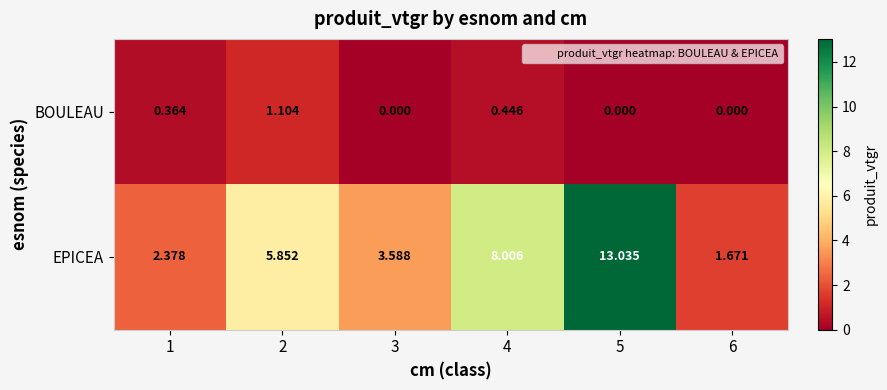

Which series has the largest total across all categories?

EPICEA